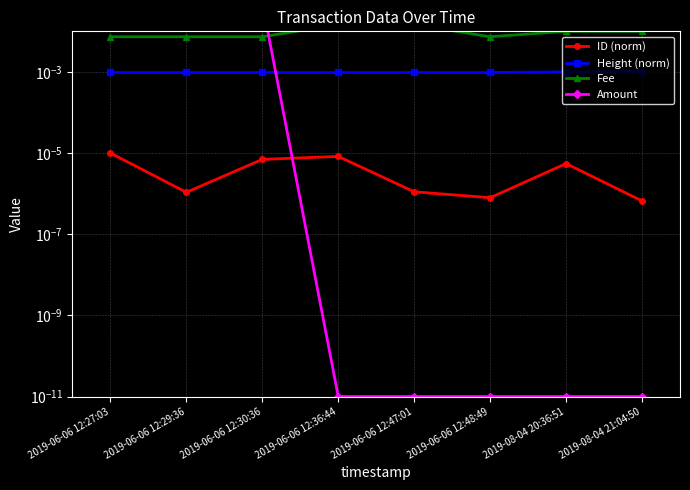

True or false: Fee and ID (norm) intersect in this chart.

False